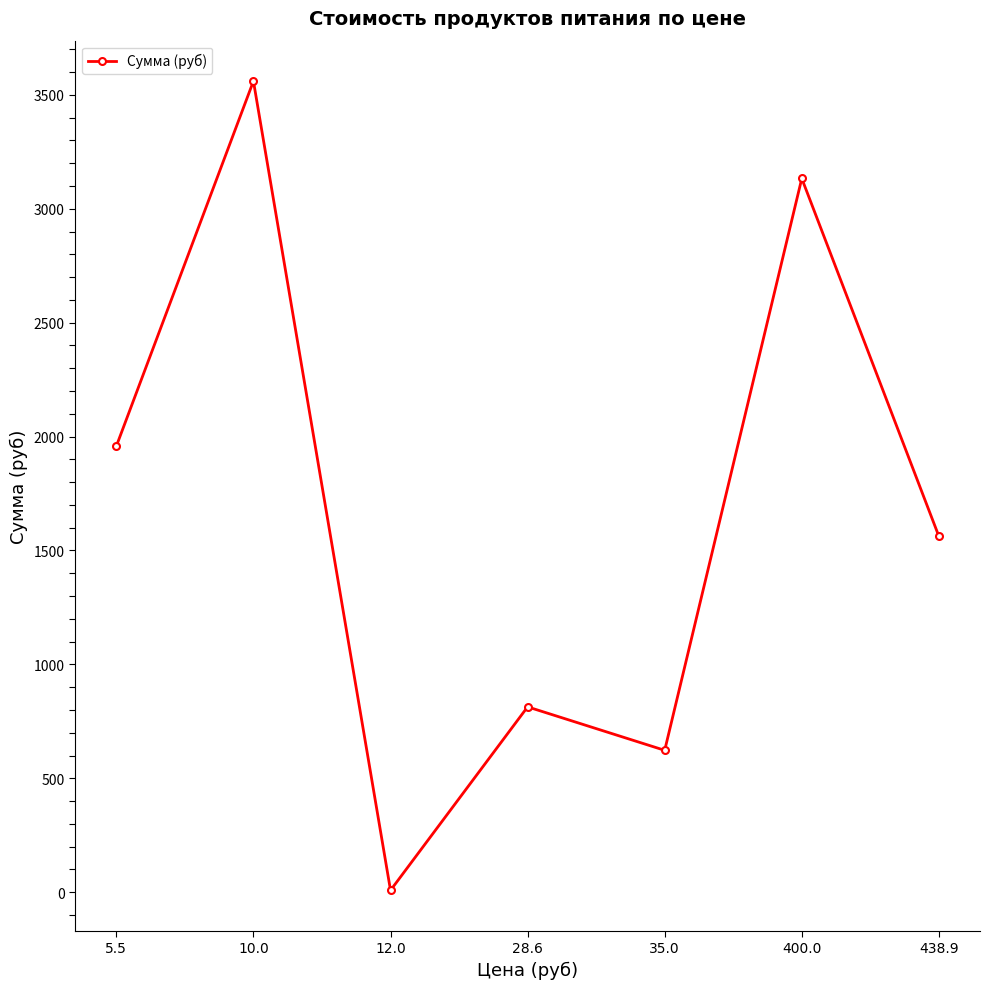

What is the value of the 5th point from the left?

623.0